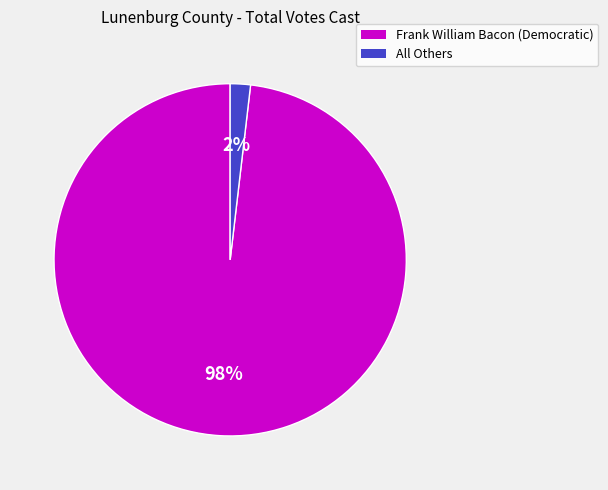

How many slices are in this pie chart?

2